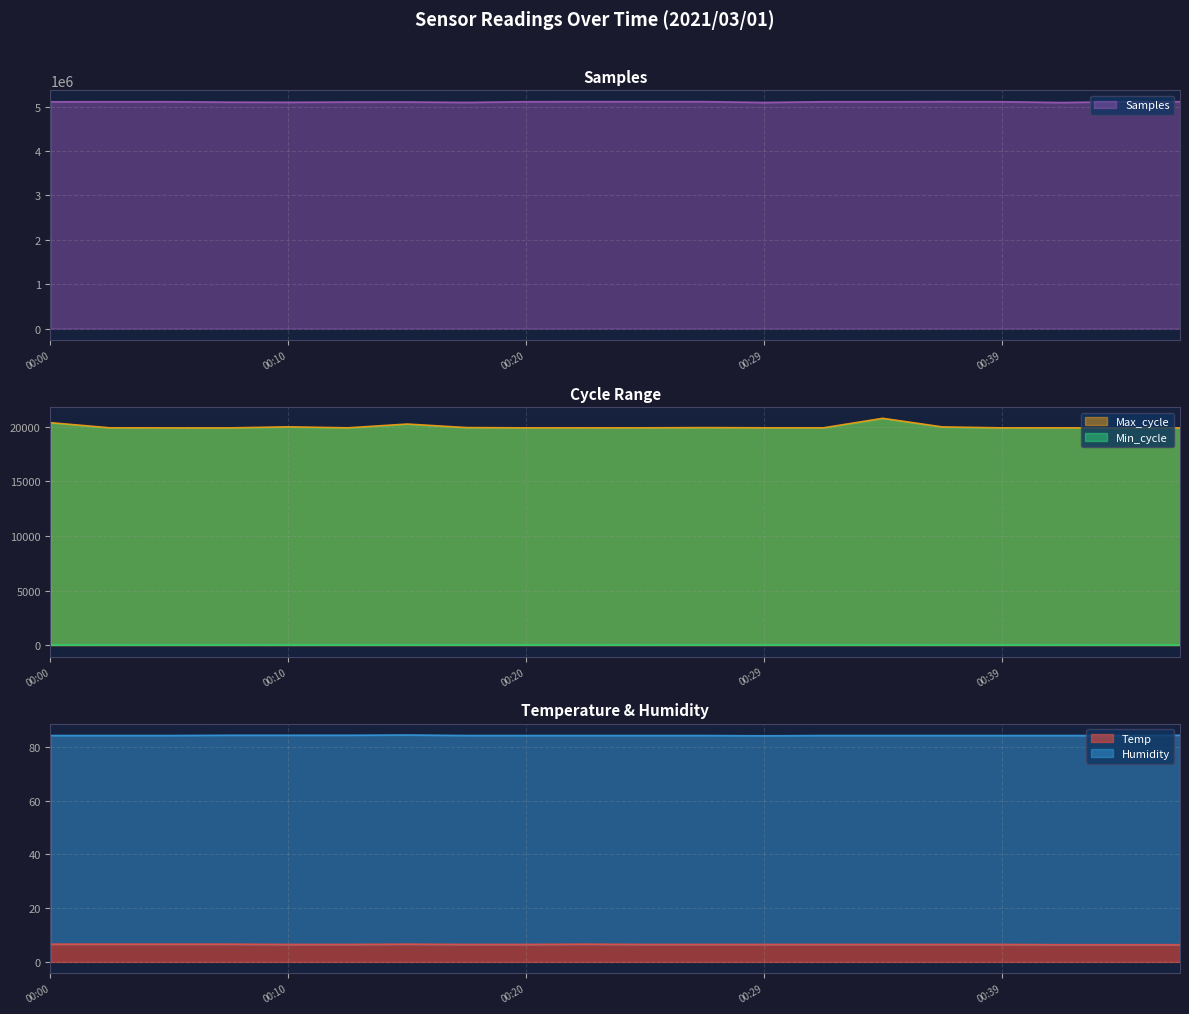

What are all the series names shown in the legend?

Temp, Humidity, Min_cycle, Max_cycle, Samples